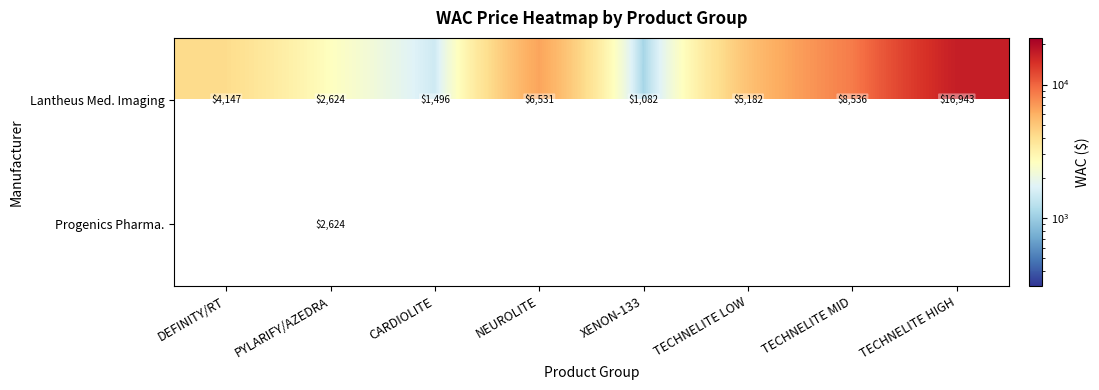

Which series has the largest range (max minus min)?

Lantheus Med. Imaging